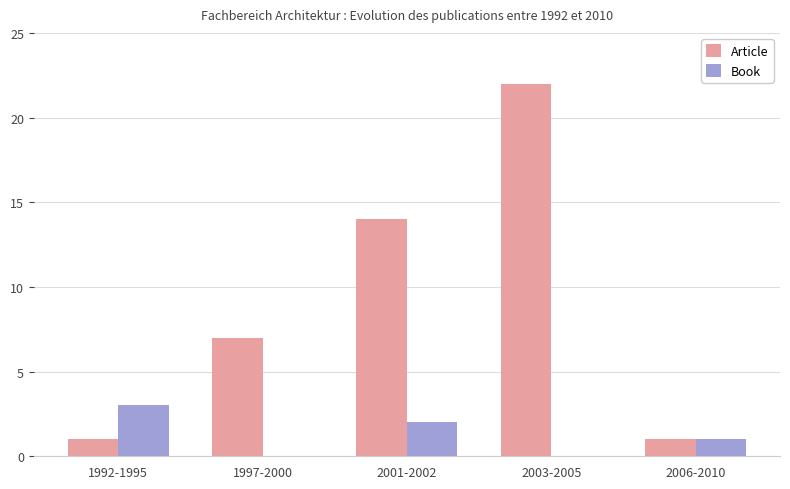

True or false: Article has a value of 22 at 2003-2005.

True